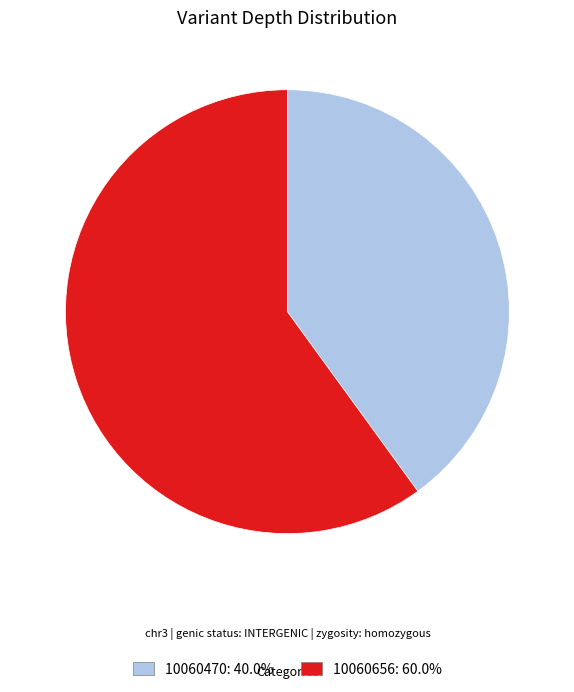

Does 10060656 account for over 50% of the chart?

Yes